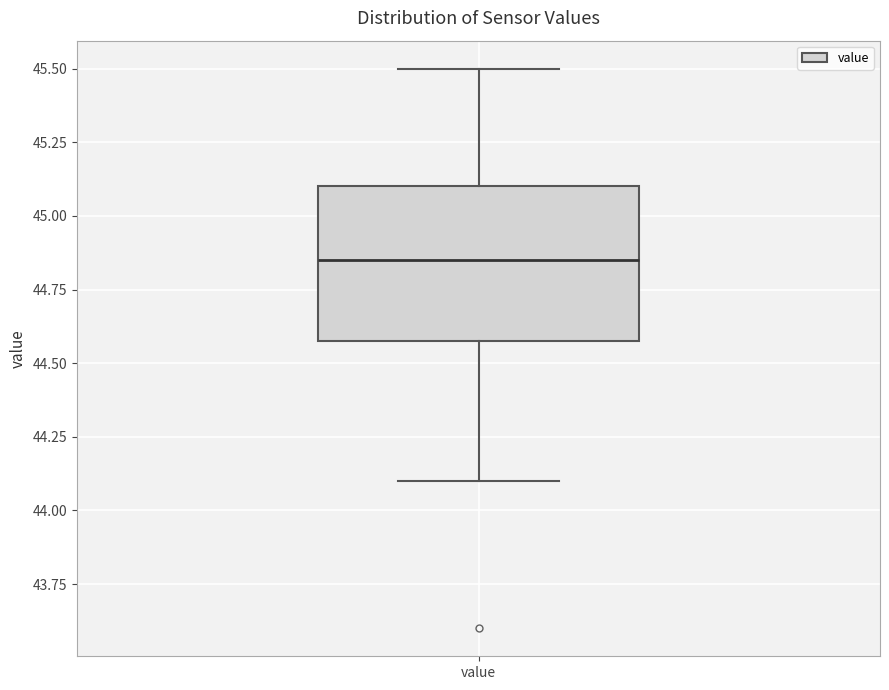

Read this box plot against the y-axis: the position of the median line, the range covered by the box, and the ends of both whiskers. The values are not printed on the chart, so give them approximately, as read against the axis.

median 44.85, box 44.60 to 45.10, whiskers 44.10 to 45.50